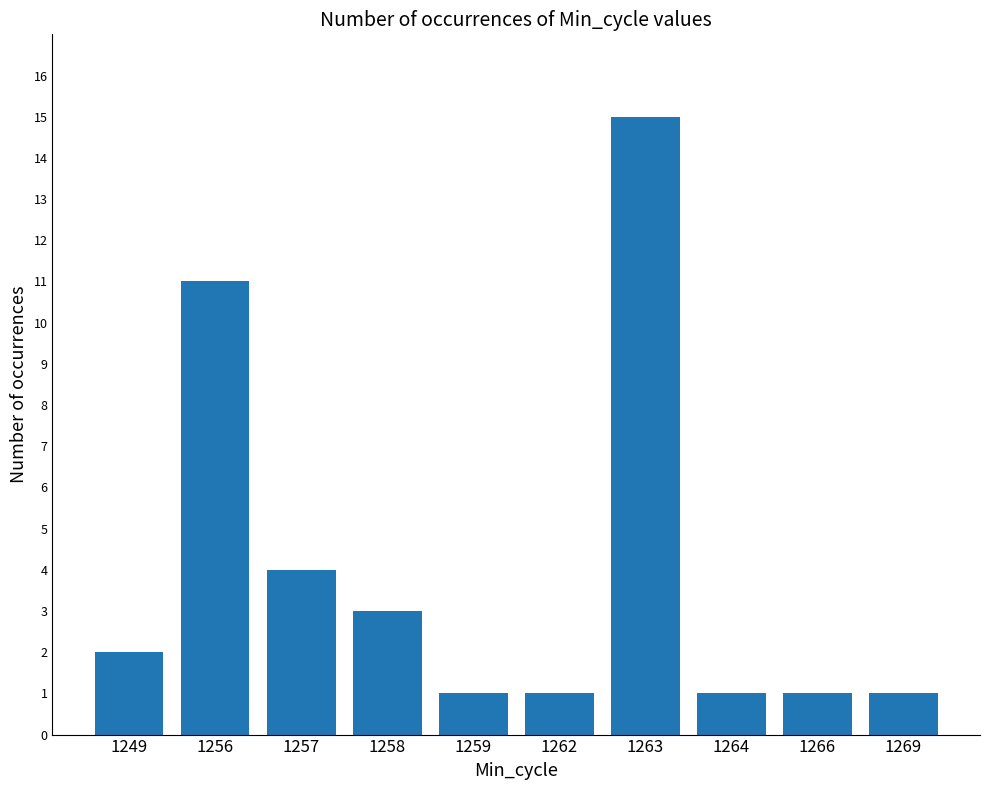

At which label is the value closest to 8?

1256